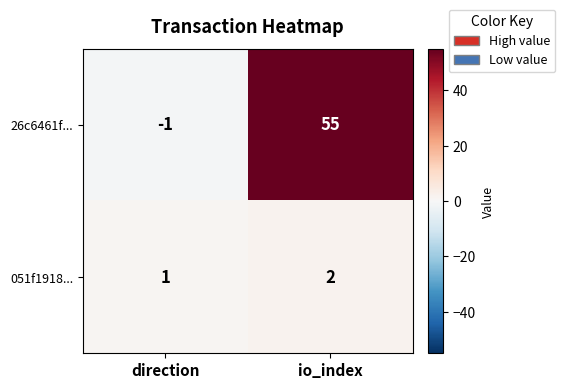

What is the sum of the 051f1918... values at direction and io_index?

3